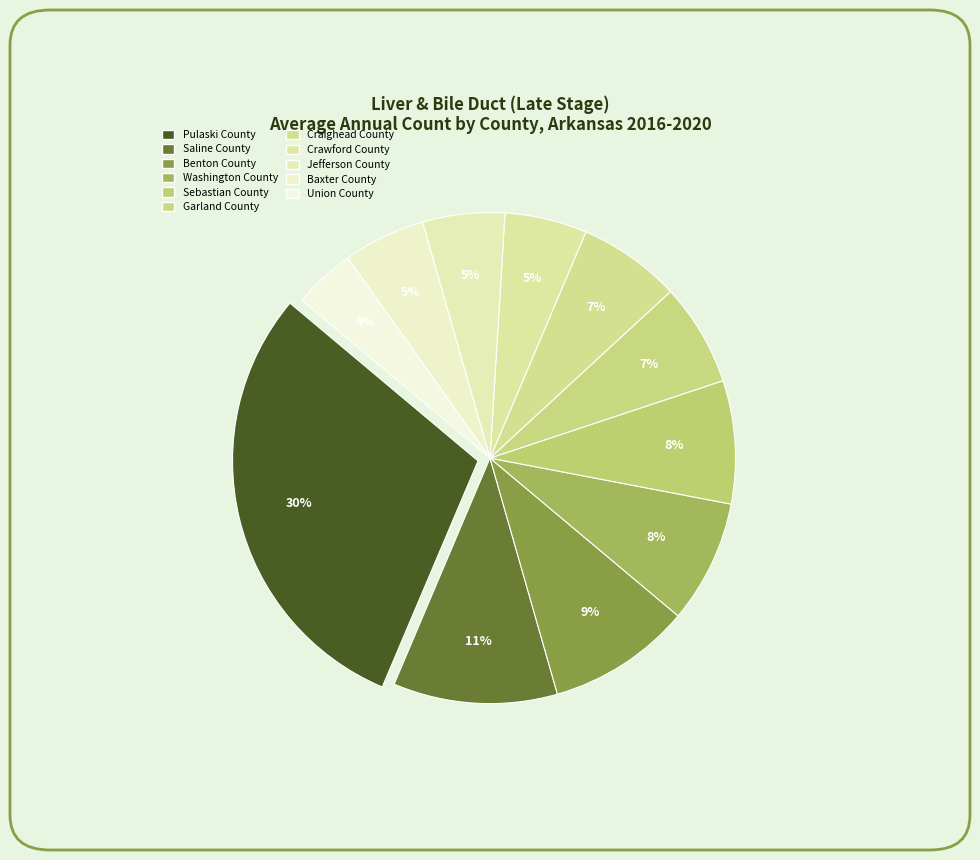

Does Craighead County represent more than half of the total?

No